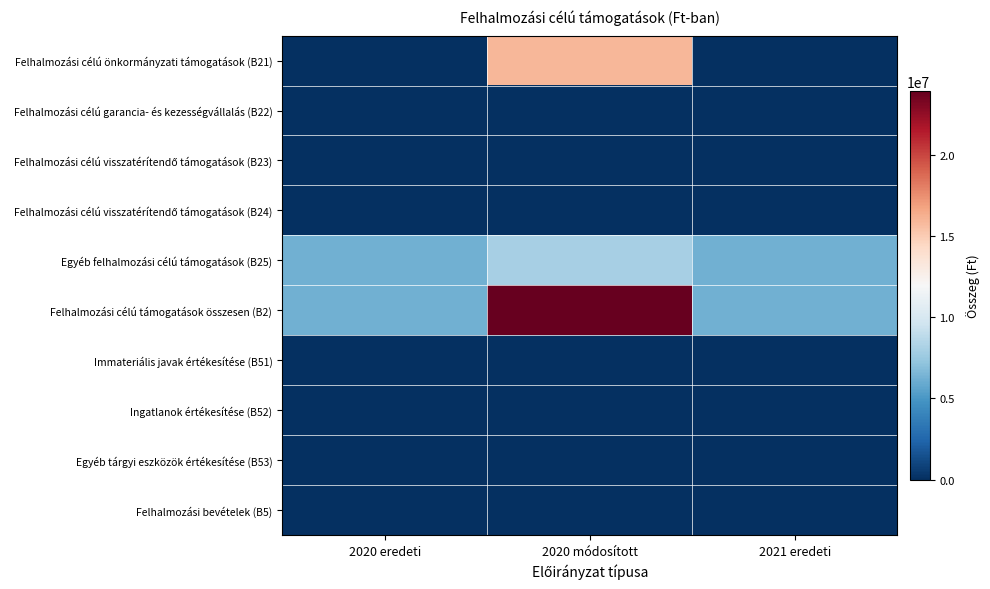

Which series has the largest total across all categories?

Felhalmozási célú támogatások összesen (B2)